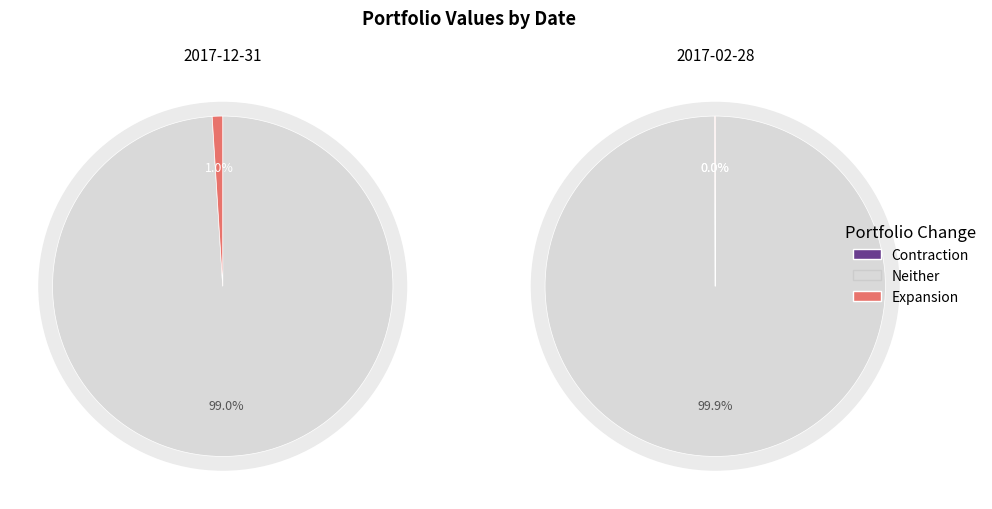

Which has a higher value, 2017-02-28 or 2017-12-31?

2017-02-28